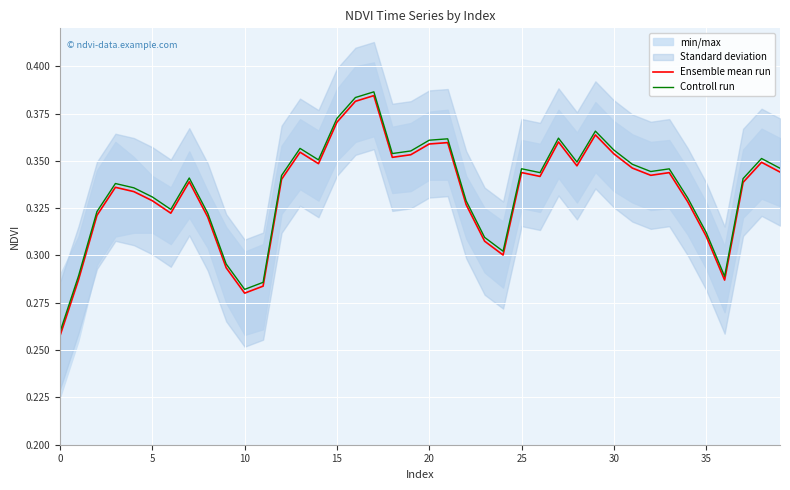

The value of Ensemble mean run at 5 is 0.2. True or false?

False